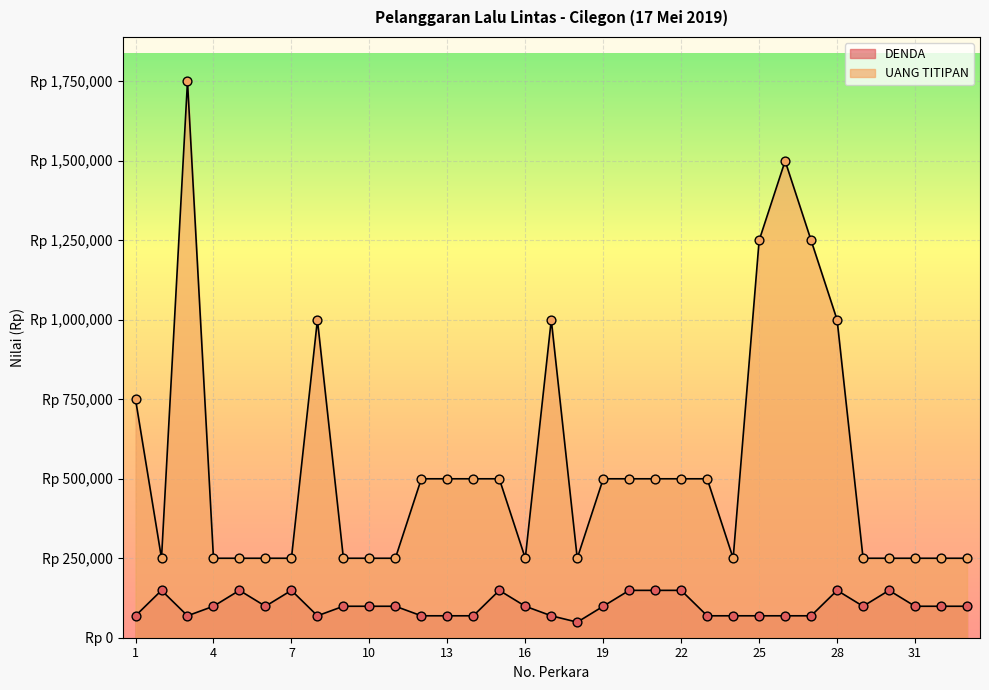

What are all the series names shown in the legend?

DENDA, UANG TITIPAN